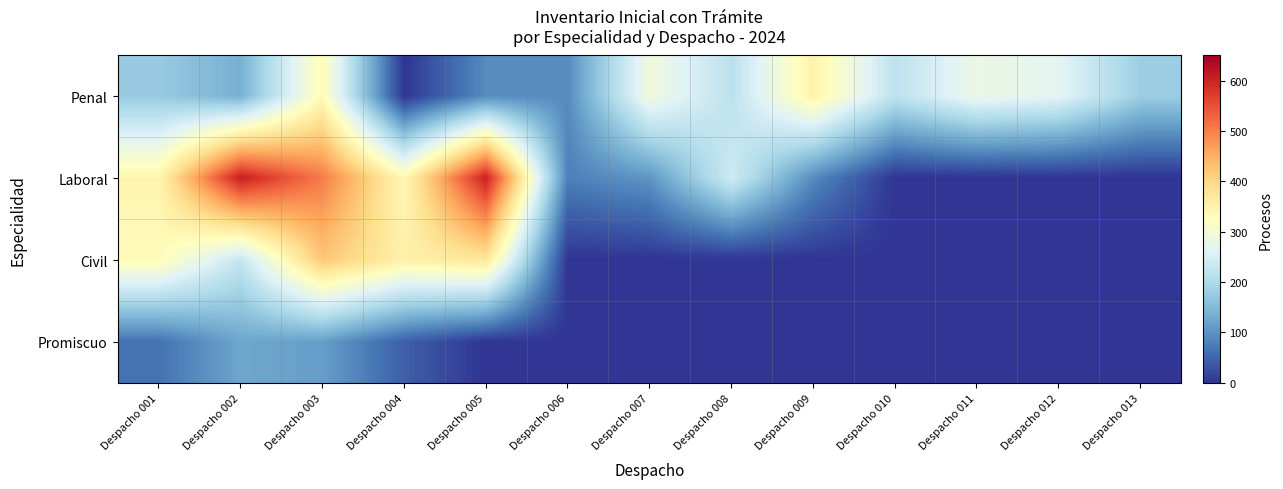

What is the total value across all series at Despacho 007?

397